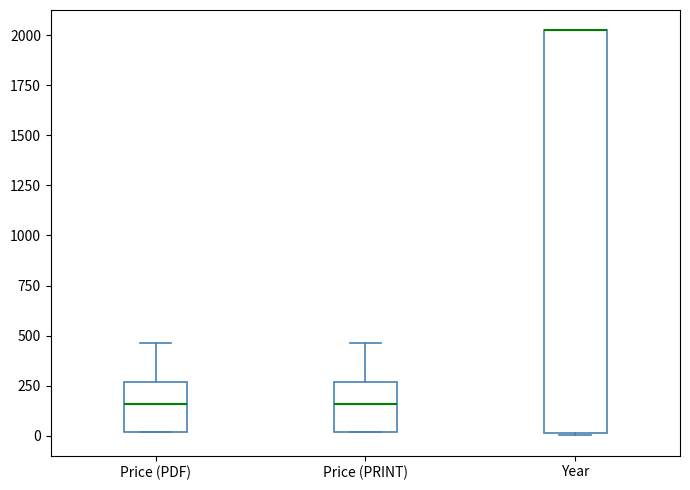

Reading left to right, transcribe this box plot: for each box, give where its median line is, the range the box spans, and where its two whiskers end, as read against the y-axis. The values are not printed on the chart, so give them approximately, as read against the axis.

Price (PDF): median 150, box 0 to 250, whiskers 0 to 450
Price (PRINT): median 150, box 0 to 250, whiskers 0 to 450
Year: median 2000 (drawn on the box's upper edge), box 0 to 2050, whiskers 0 to 2050